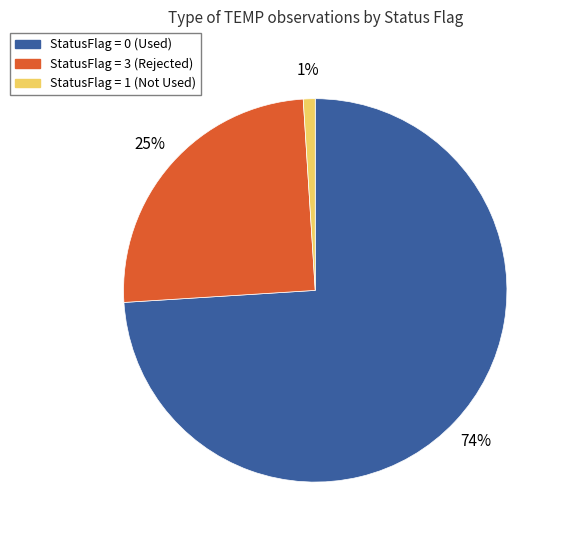

Which category has the smallest portion of the pie?

StatusFlag = 1 (Not Used)